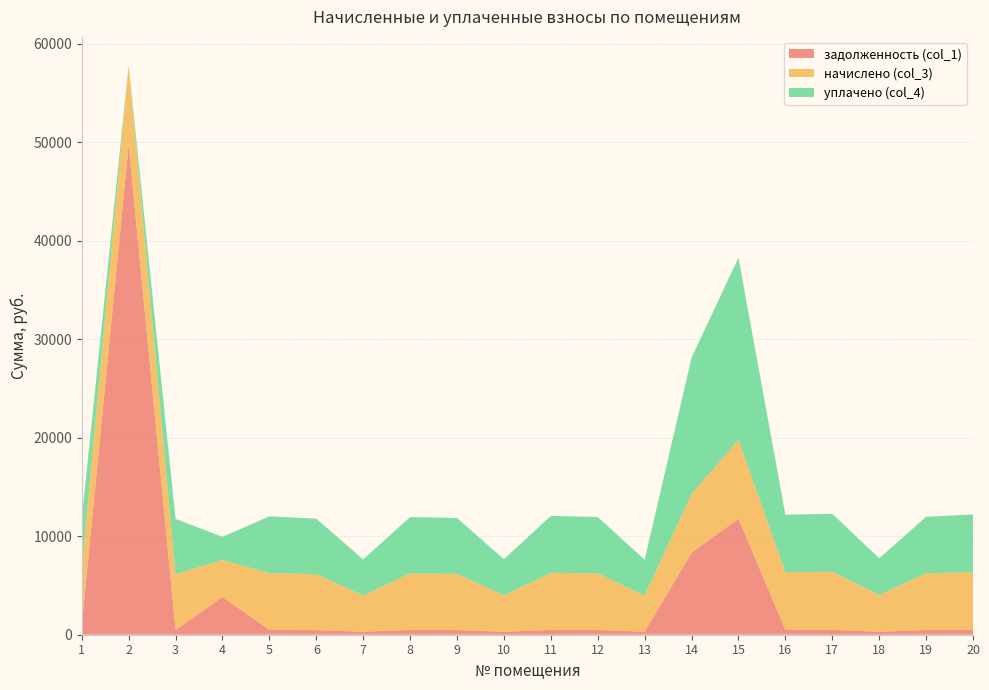

Reading left to right, extract all data points from this chart.

задолженность (col_1): 1=928.4	2=49742.6	3=471.6	4=3833.7	5=482.1	6=472.6	7=306.5	8=479.2	9=475.4	10=307.5	11=484.0	12=479.2	13=305.6	14=8327.6	15=11785.9	16=488.7	17=492.5	18=311.3	19=480.2	20=489.7
начислено (col_3): 1=5785.1	2=8085.5	3=5659.8	4=3758.0	5=5785.1	6=5671.2	7=3678.4	8=5751.0	9=5705.4	10=3689.8	11=5807.9	12=5751.0	13=3667.0	14=5978.8	15=8005.8	16=5864.9	17=5910.4	18=3735.2	19=5762.3	20=5876.2
уплачено (col_4): 1=5051.9	2=0.0	3=5632.5	4=2350.0	5=5757.1	6=5643.8	7=3660.6	8=5723.2	9=5677.8	10=3671.9	11=5779.8	12=5723.2	13=3649.2	14=13821.7	15=18507.9	16=5836.6	17=5881.8	18=3717.2	19=5734.4	20=5847.8